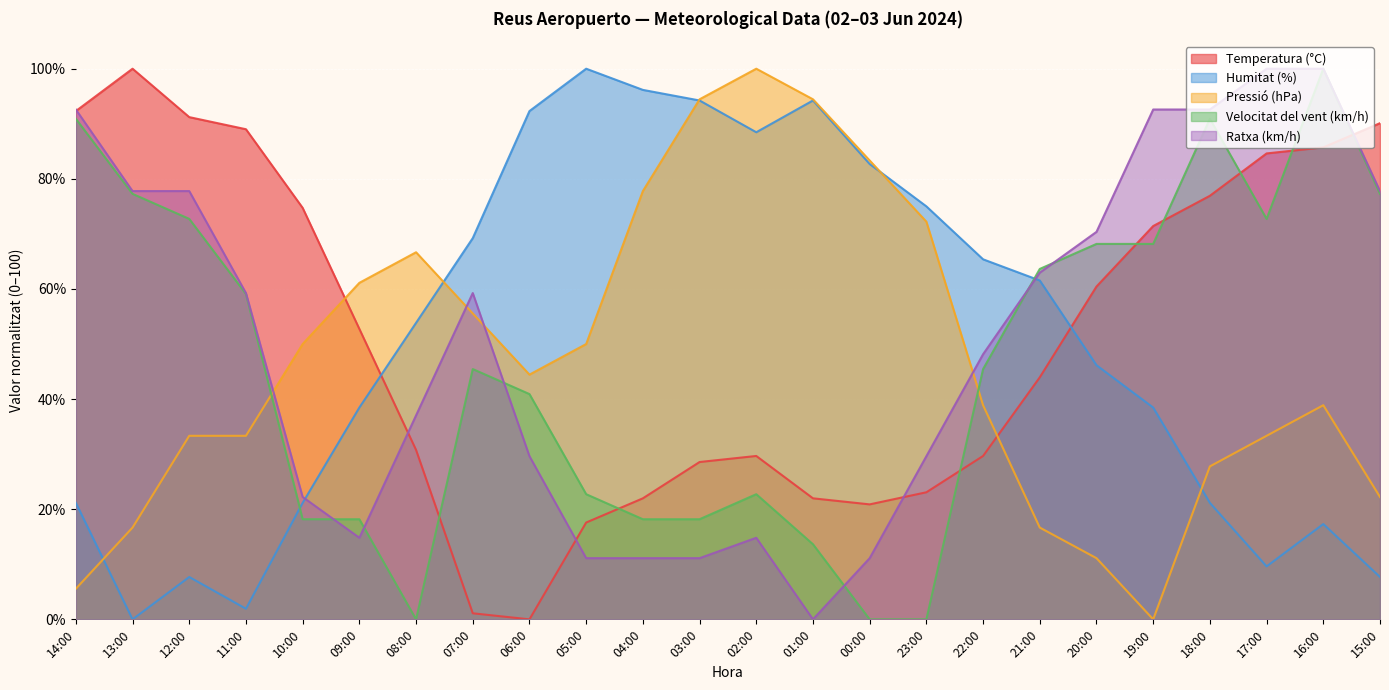

What is the sum of the Pressió (hPa) values at 12:00 and 23:00?

105.6